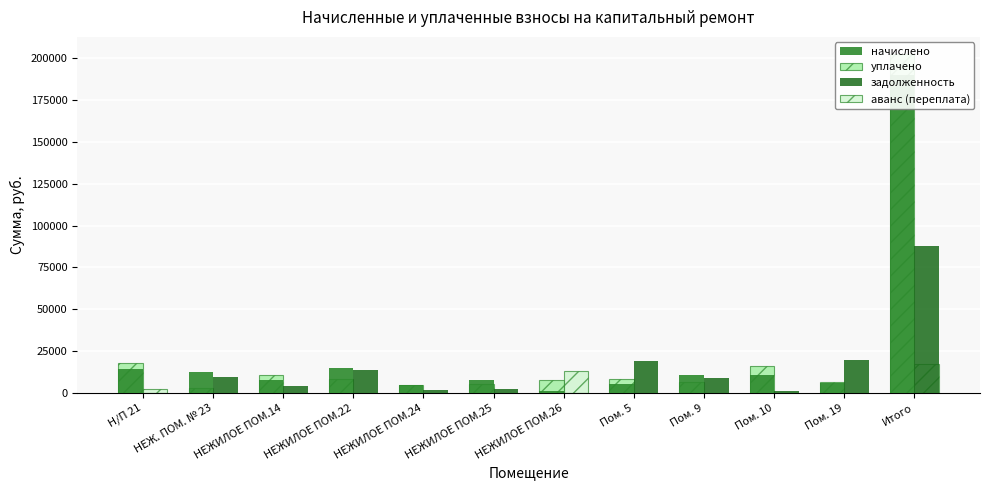

Reading left to right, what are all the values shown in this chart?

начислено: Н/П 21=14348.9	НЕЖ. ПОМ. № 23=12287.6	НЕЖИЛОЕ ПОМ.14=7413.6	НЕЖИЛОЕ ПОМ.22=14622.2	НЕЖИЛОЕ ПОМ.24=4874.0	НЕЖИЛОЕ ПОМ.25=7721.0	НЕЖИЛОЕ ПОМ.26=1298.3	Пом. 5=5386.6	Пом. 9=10464.4	Пом. 10=10921.1	Пом. 19=5967.4	Итого=189902.7
уплачено: Н/П 21=17644.7	НЕЖ. ПОМ. № 23=2741.4	НЕЖИЛОЕ ПОМ.14=10833.9	НЕЖИЛОЕ ПОМ.22=8344.7	НЕЖИЛОЕ ПОМ.24=4827.0	НЕЖИЛОЕ ПОМ.25=5153.2	НЕЖИЛОЕ ПОМ.26=7575.8	Пом. 5=8142.7	Пом. 9=6575.9	Пом. 10=16031.8	Пом. 19=6444.0	Итого=202630.2
задолженность: Н/П 21=0.0	НЕЖ. ПОМ. № 23=9215.7	НЕЖИЛОЕ ПОМ.14=4324.6	НЕЖИЛОЕ ПОМ.22=13956.4	НЕЖИЛОЕ ПОМ.24=1624.7	НЕЖИЛОЕ ПОМ.25=2592.5	НЕЖИЛОЕ ПОМ.26=0.0	Пом. 5=19114.1	Пом. 9=8989.6	Пом. 10=910.1	Пом. 19=19688.9	Итого=87969.7
аванс (переплата): Н/П 21=2169.4	НЕЖ. ПОМ. № 23=0.0	НЕЖИЛОЕ ПОМ.14=0.0	НЕЖИЛОЕ ПОМ.22=0.0	НЕЖИЛОЕ ПОМ.24=0.0	НЕЖИЛОЕ ПОМ.25=0.0	НЕЖИЛОЕ ПОМ.26=13280.2	Пом. 5=0.0	Пом. 9=0.0	Пом. 10=0.0	Пом. 19=0.0	Итого=17406.2